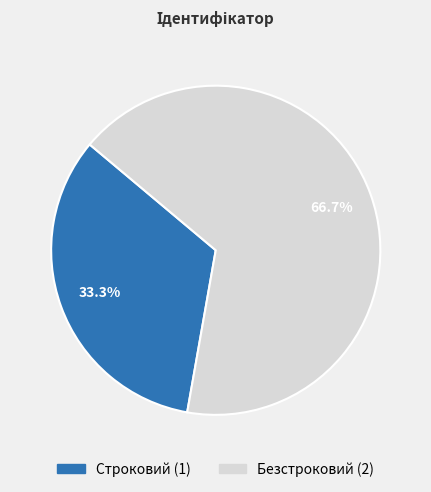

To the nearest percent, what is the difference between the largest and smallest slice percentages?

33%